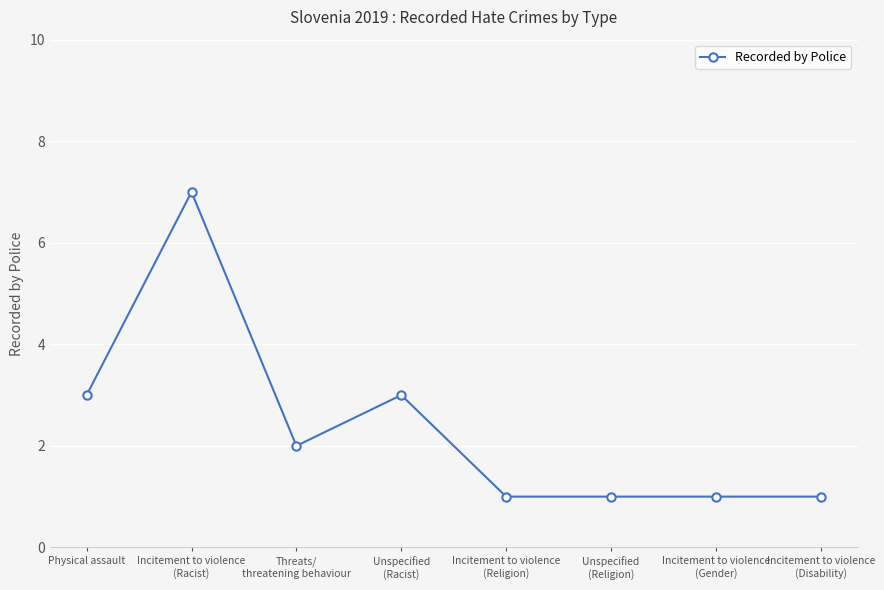

Which category has the highest value across all series?

Incitement to violence
(Racist)